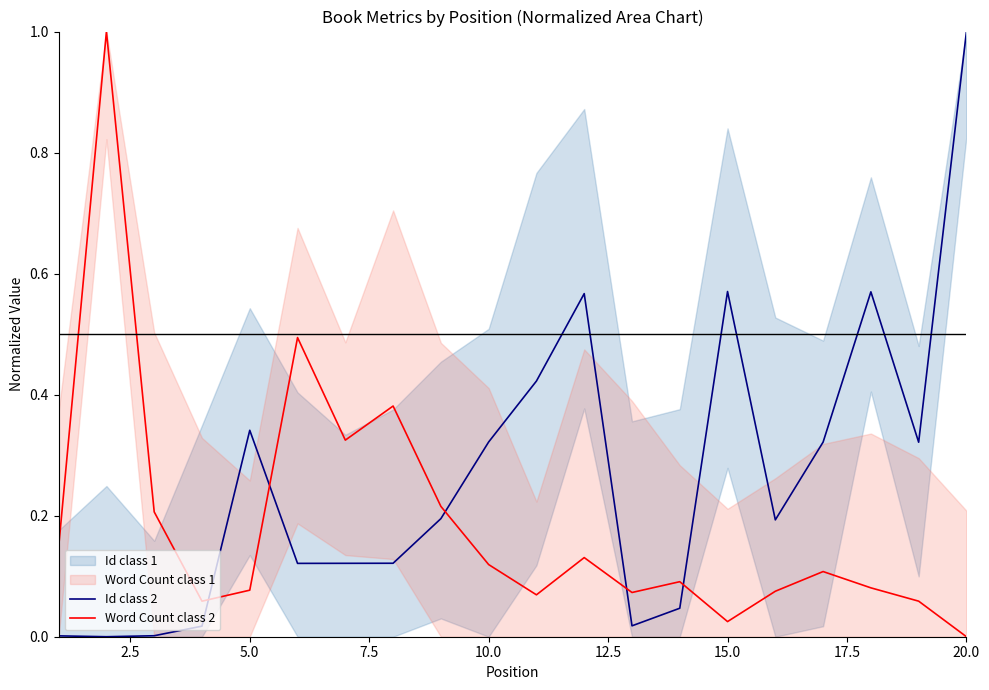

What is the maximum value shown in the chart?

1.0